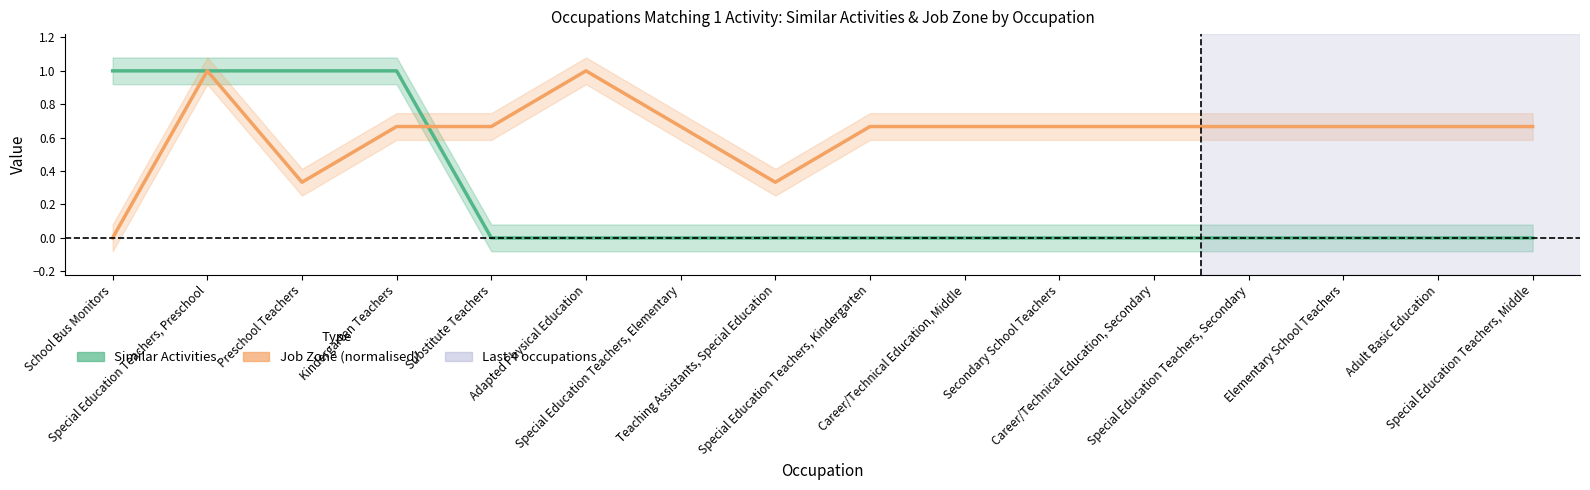

True or false: Job Zone (normalised) and Similar Activities cross at least once.

True